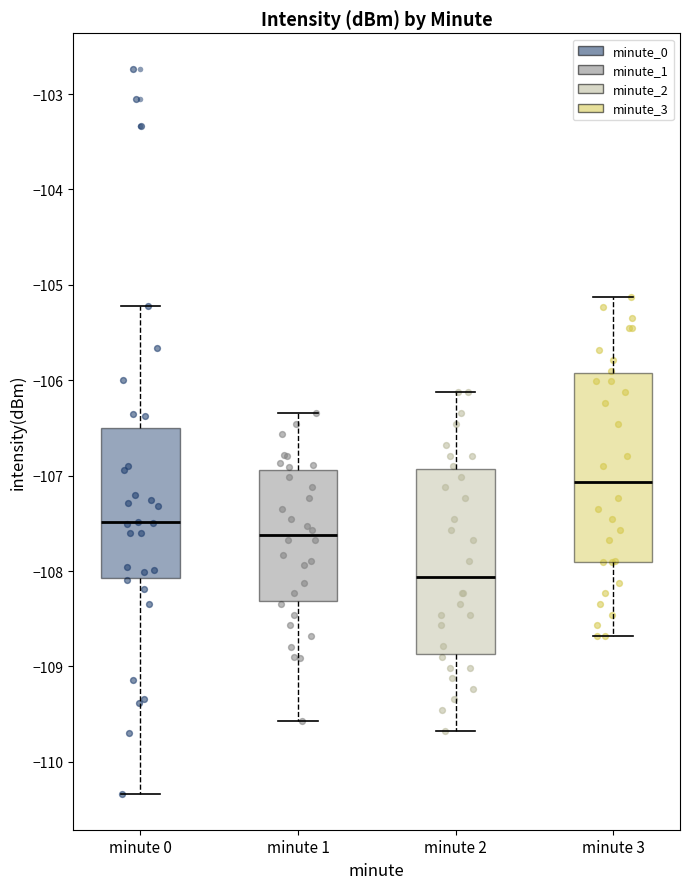

Reading left to right, read every box against the y-axis: the position of its median line, the range the box covers, and the ends of its whiskers. The values are not printed on the chart, so give them approximately, as read against the axis.

minute 0: median -107.5, box -108.1 to -106.5, whiskers -110.3 to -105.2
minute 1: median -107.6, box -108.3 to -106.9, whiskers -109.6 to -106.3
minute 2: median -108.1, box -108.9 to -106.9, whiskers -109.7 to -106.1
minute 3: median -107.1, box -107.9 to -105.9, whiskers -108.7 to -105.1